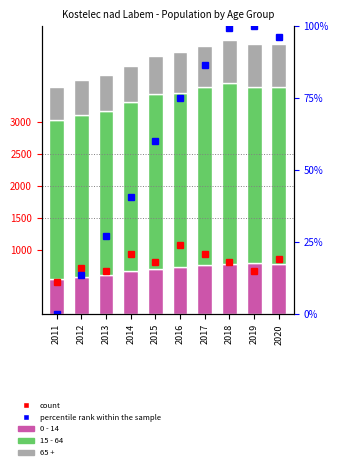

What are all the series names shown in the legend?

0 - 14, 15 - 64, 65 +, percentile rank within the sample